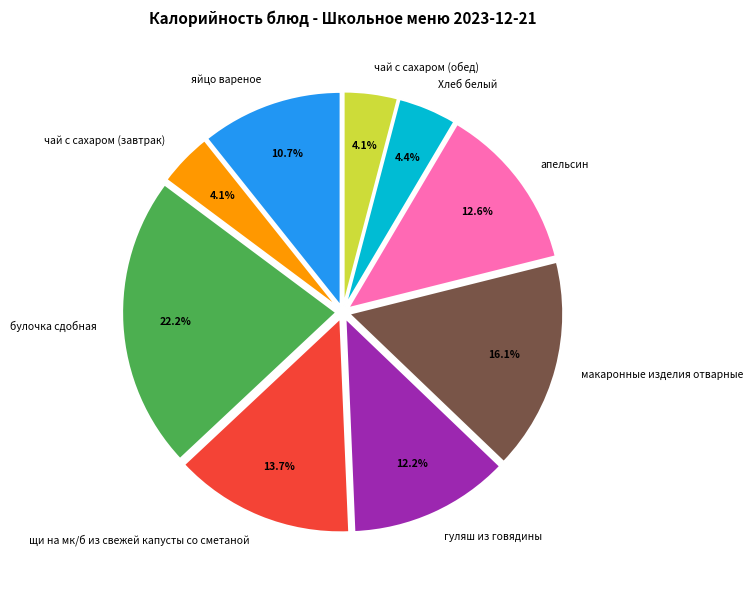

Which has a higher value, гуляш из говядины or макаронные изделия отварные?

макаронные изделия отварные